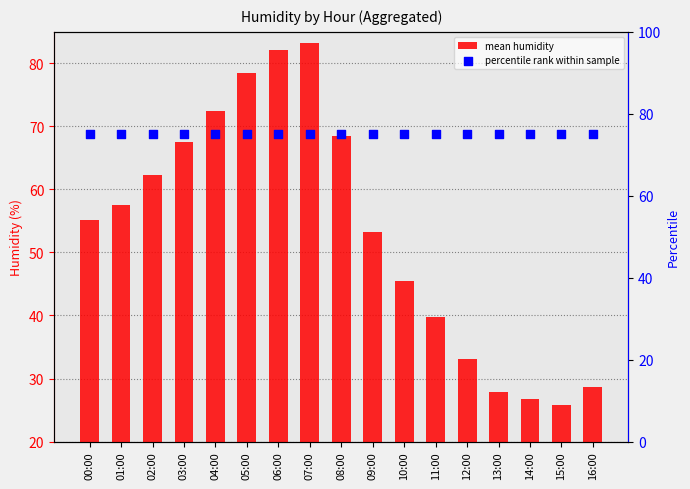

At which category is the sum across all series the highest?

07:00